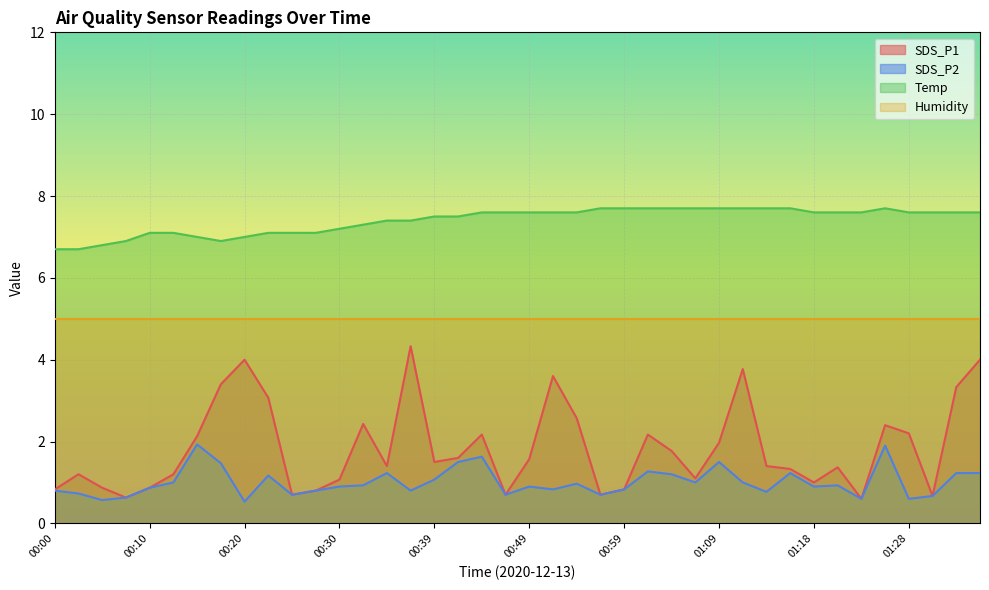

What is the label of the 40th point from the left?

01:36